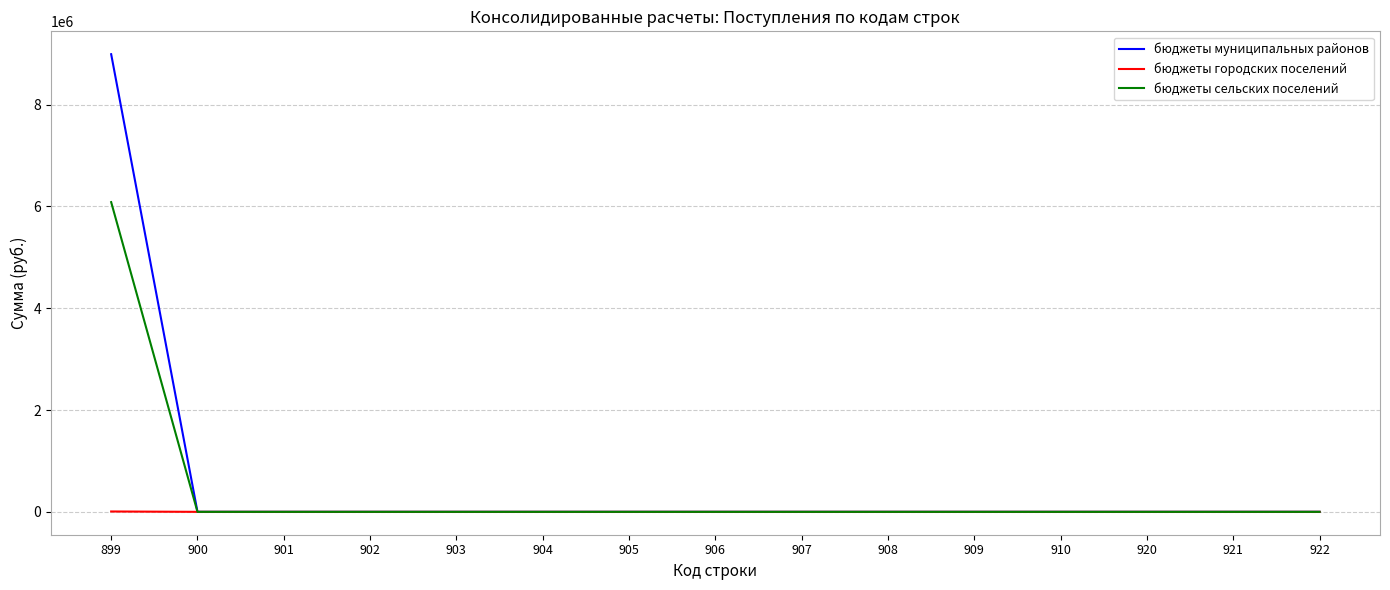

What is the difference between the maximum and minimum values in the бюджеты сельских поселений series?

6085129.1